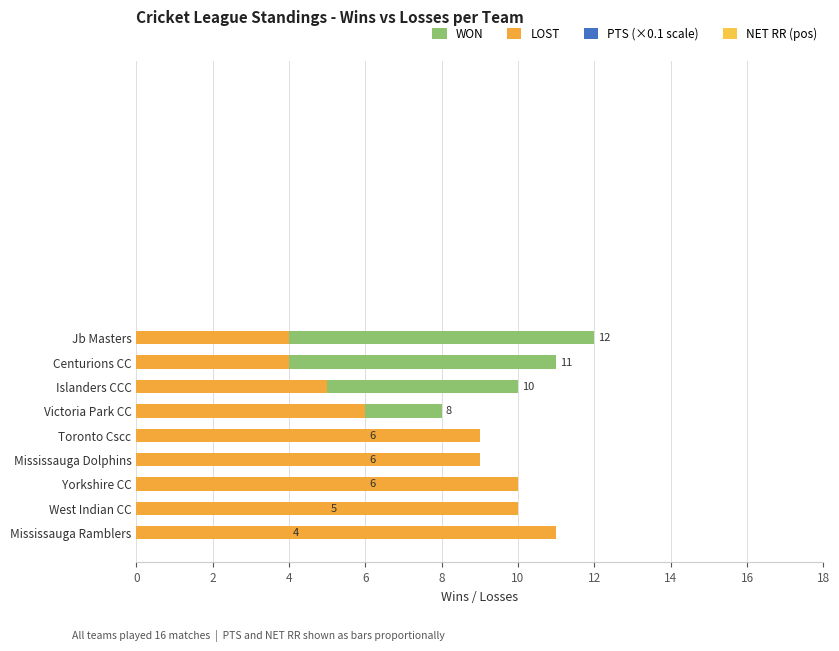

Reading left to right, list all the values displayed in this chart.

WON: 12	11	10	8	6	6	6	5	4
LOST: 4	4	5	6	9	9	10	10	11